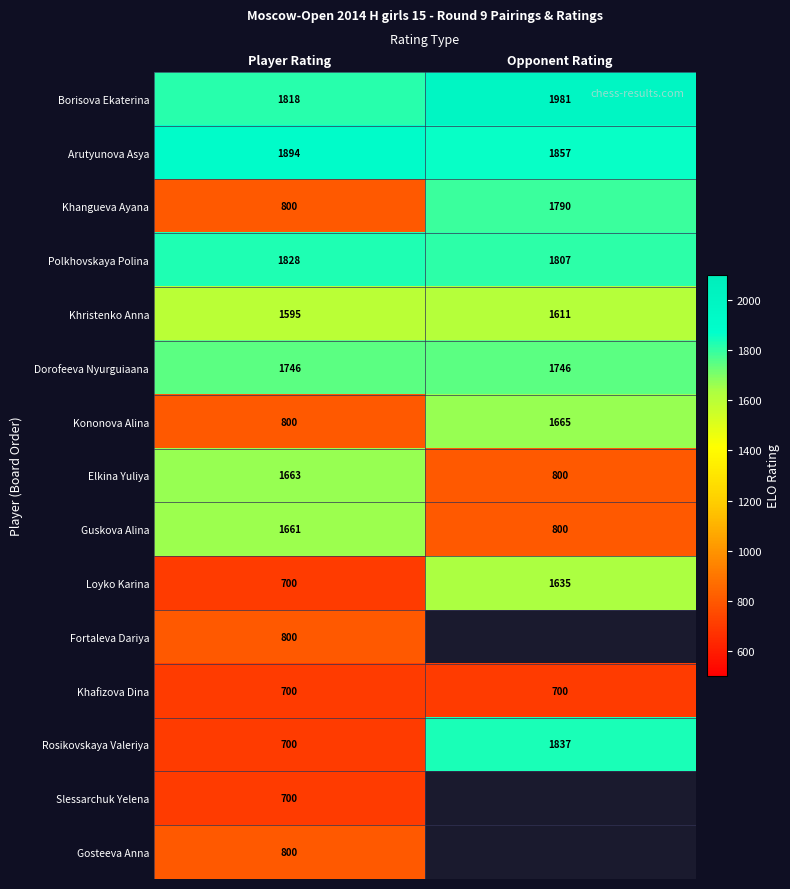

What is the difference between the highest and lowest values at Player Rating?

1194